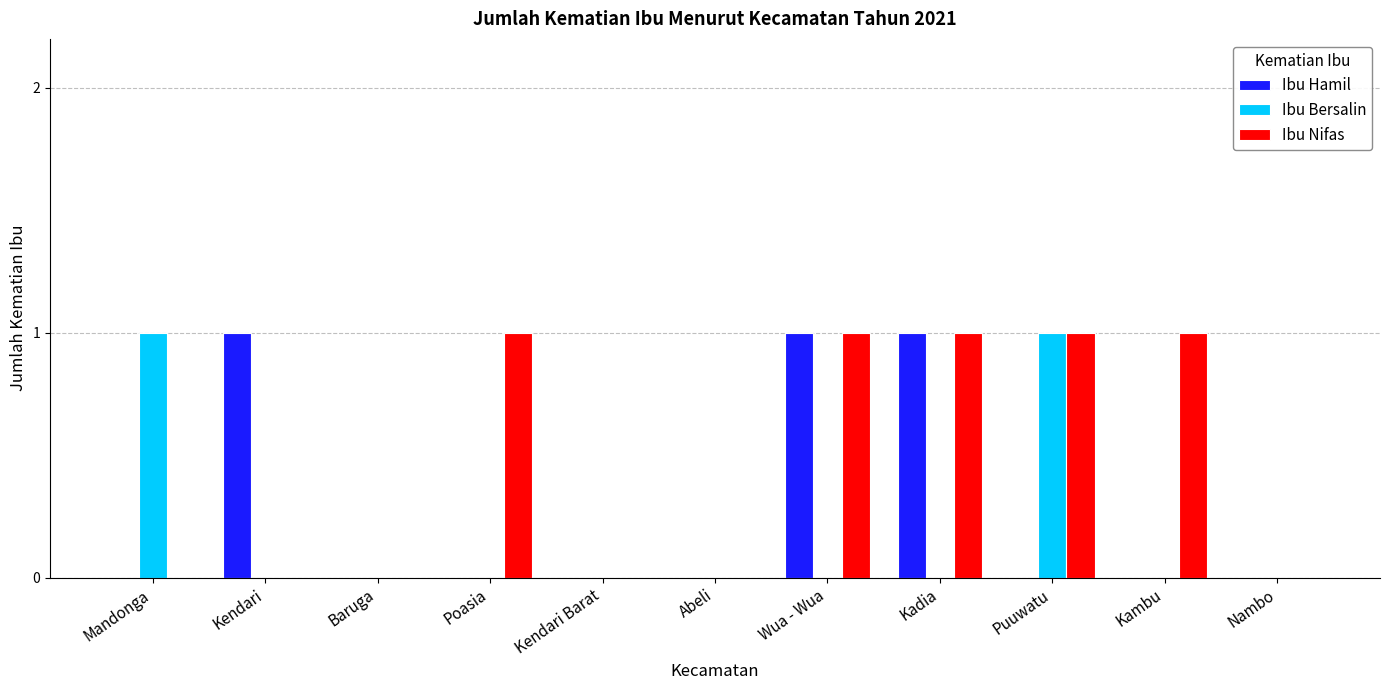

The Ibu Hamil series shows 0 at Mandonga. True or false?

True